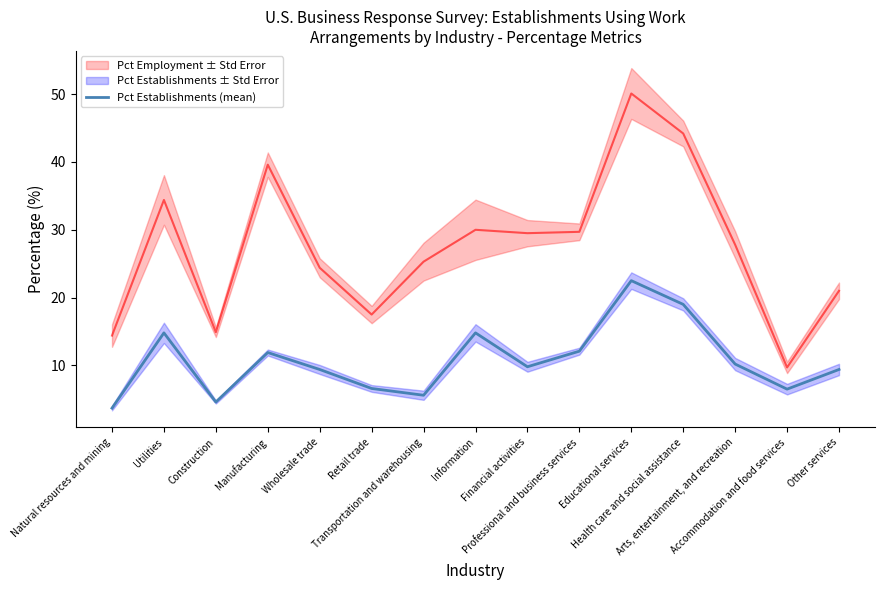

What is the maximum value for Pct Establishments (mean)?

22.5